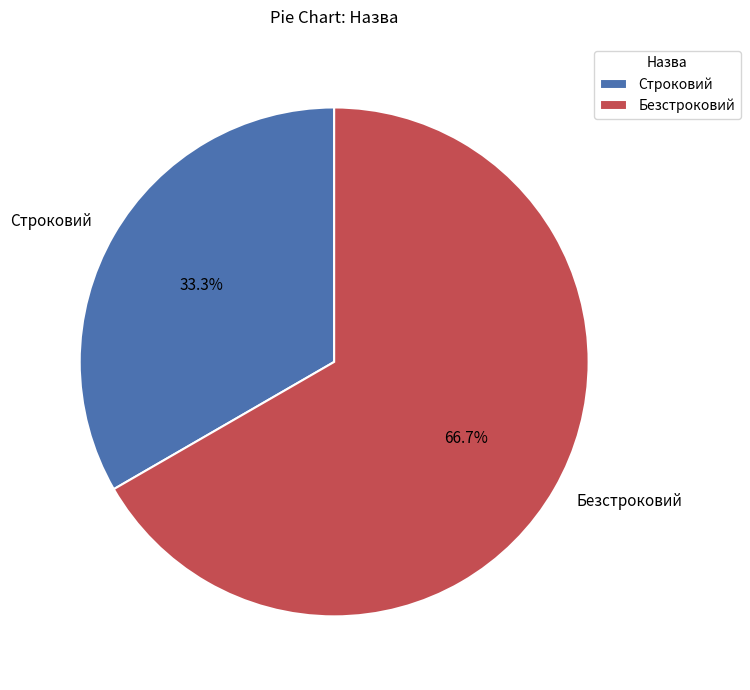

Rank the categories by value from lowest to highest.

Строковий, Безстроковий